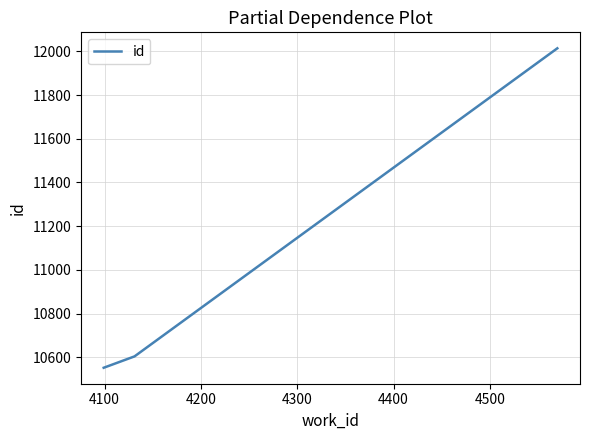

What is the average value?

11057